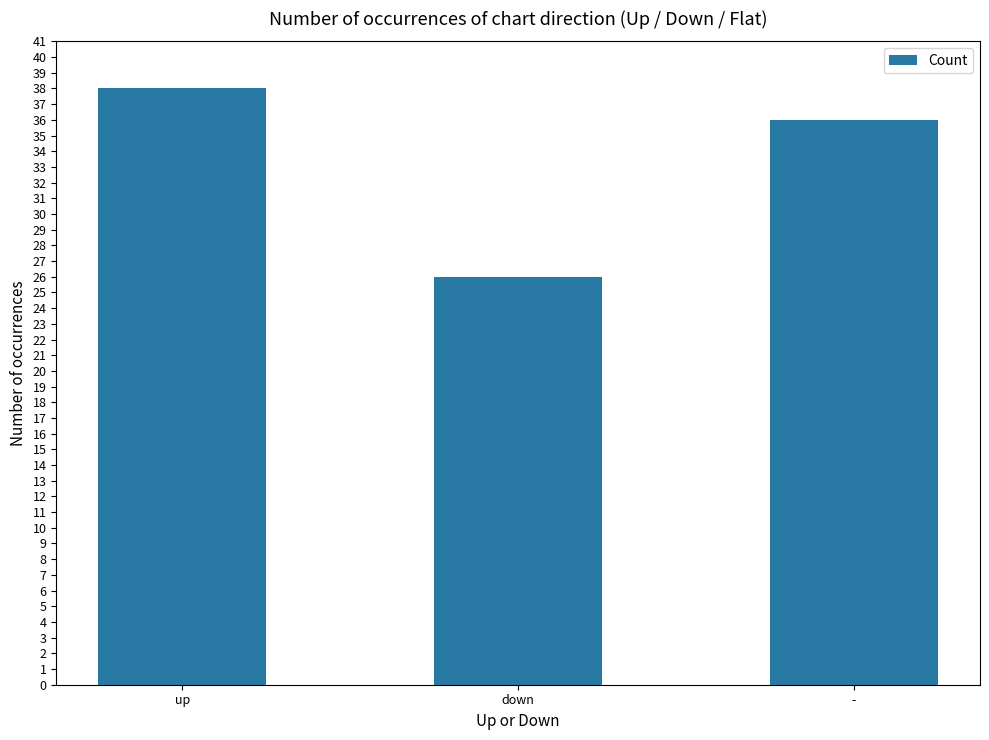

At which category does the chart reach its minimum across all series?

down